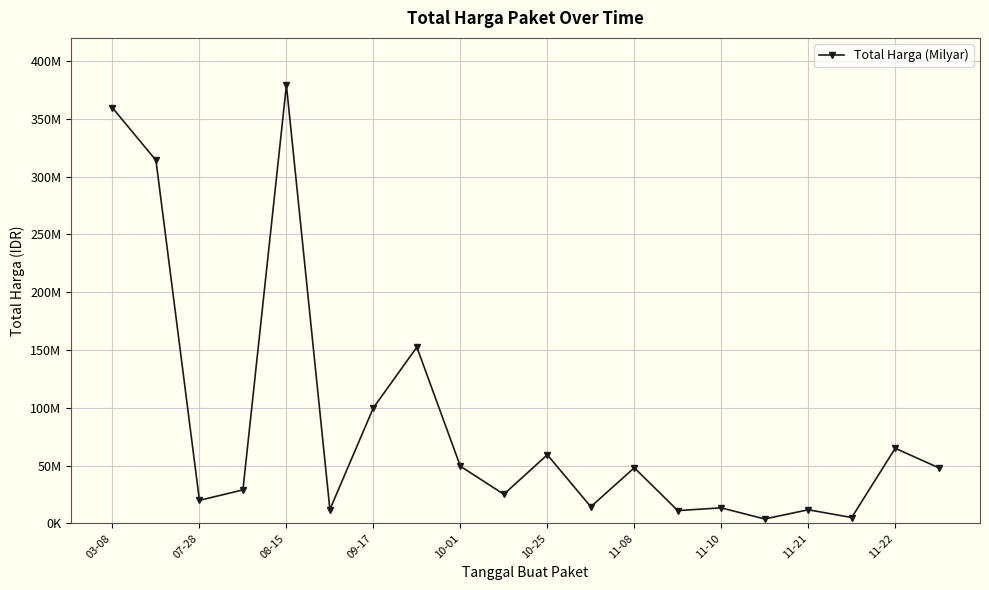

Does the chart display data point markers on the line(s)?

Yes